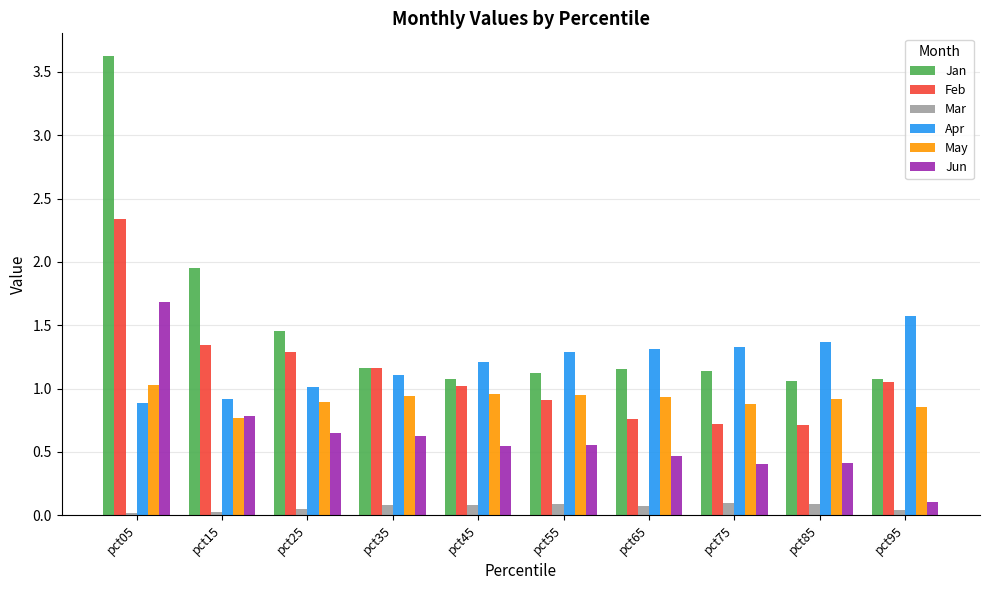

What is the difference between the second highest and minimum values in the Mar series?

0.1